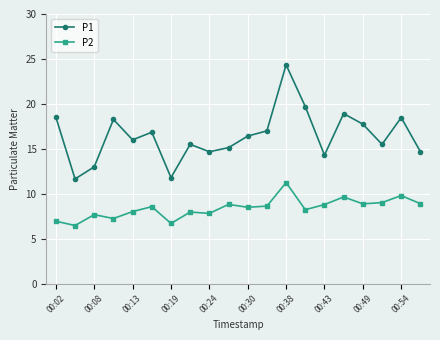

What is the average value of the P2 series?

8.4